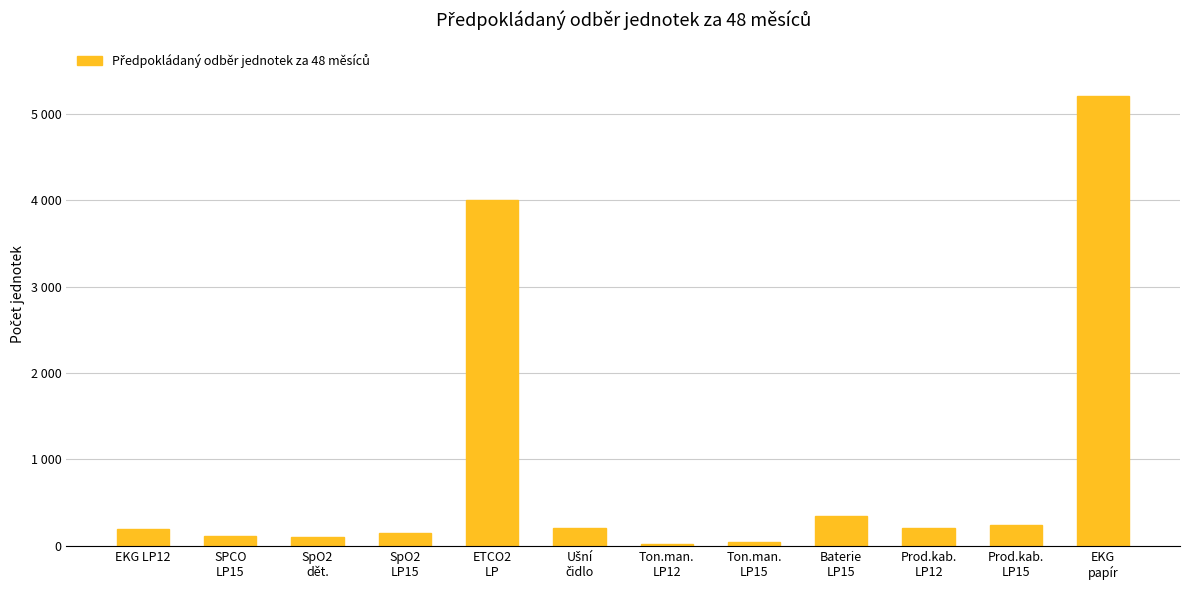

Which category has the lowest value across all series?

Ton.man.
LP12